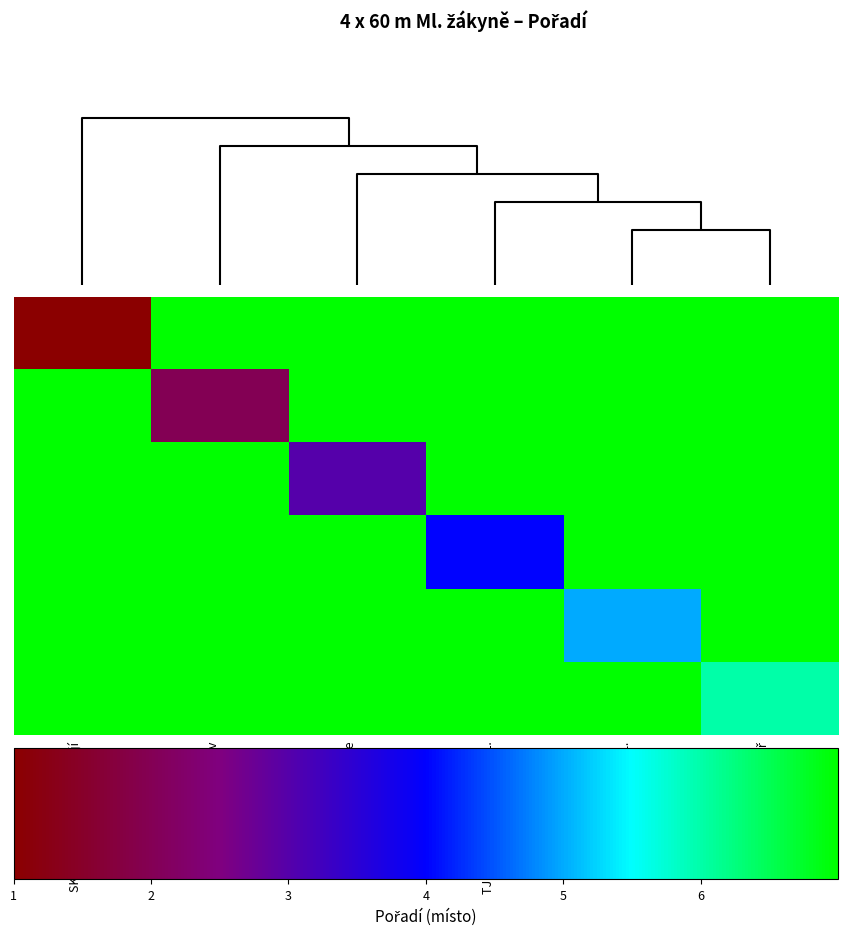

At how many categories does at least one series exceed 6?

6